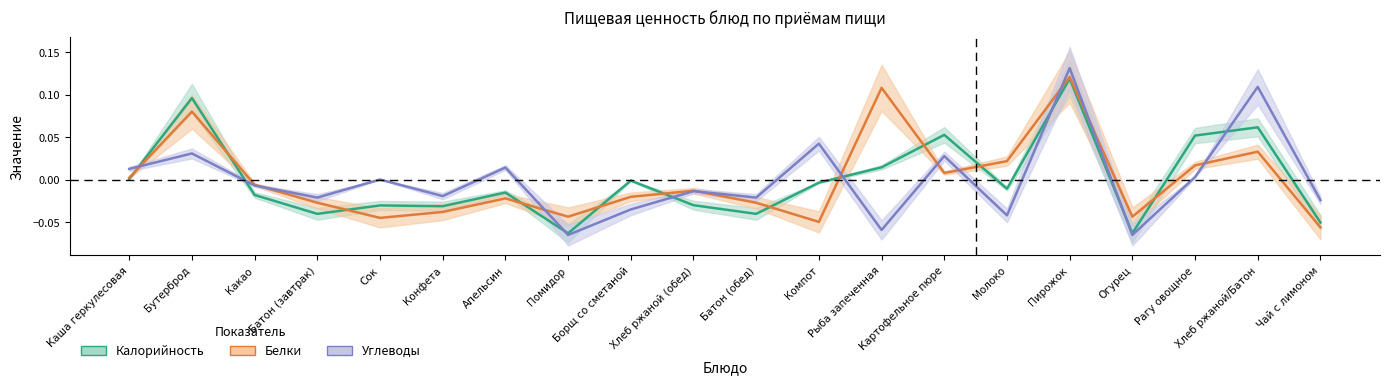

What is the maximum value shown in the chart?

0.1